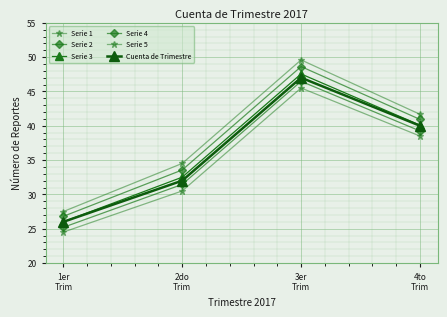

How many data points does each series have?

4